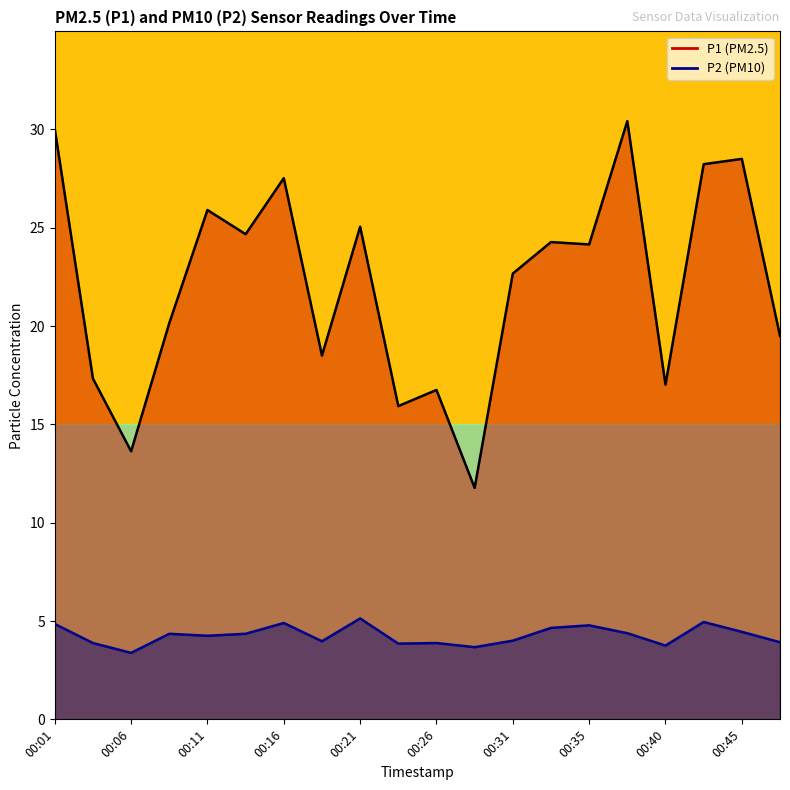

Rank the series by their maximum value, from highest to lowest.

P1, P2